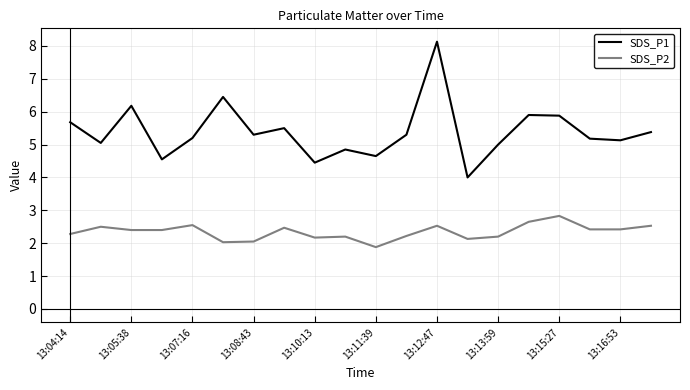

In SDS_P1, how many points are lower than both neighbors (excluding endpoints)?

7